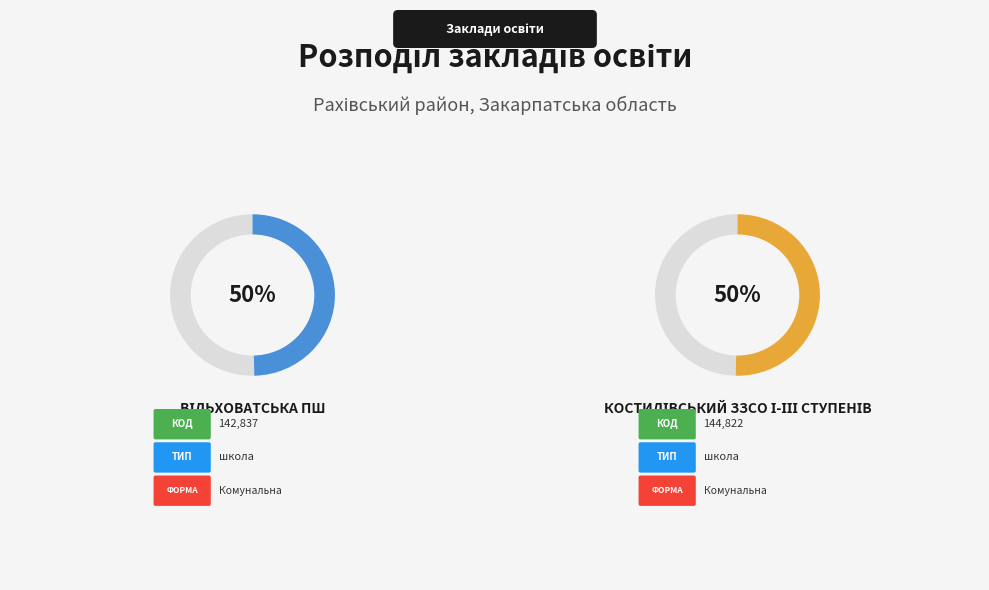

Between Вільховатська ПШ and Костилівський ЗЗСО І-ІІІ ступенів, which is larger?

Костилівський ЗЗСО І-ІІІ ступенів